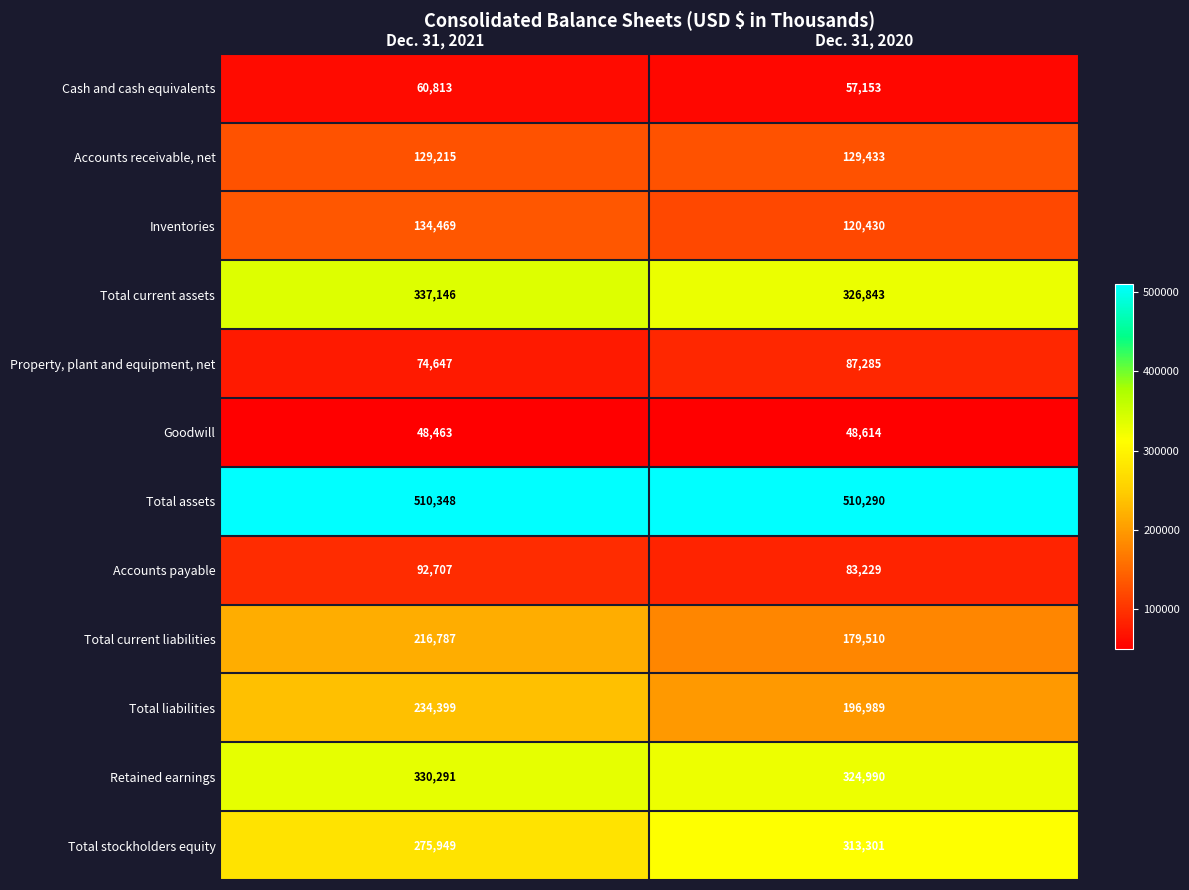

What is the lowest value of the Retained earnings series?

324990